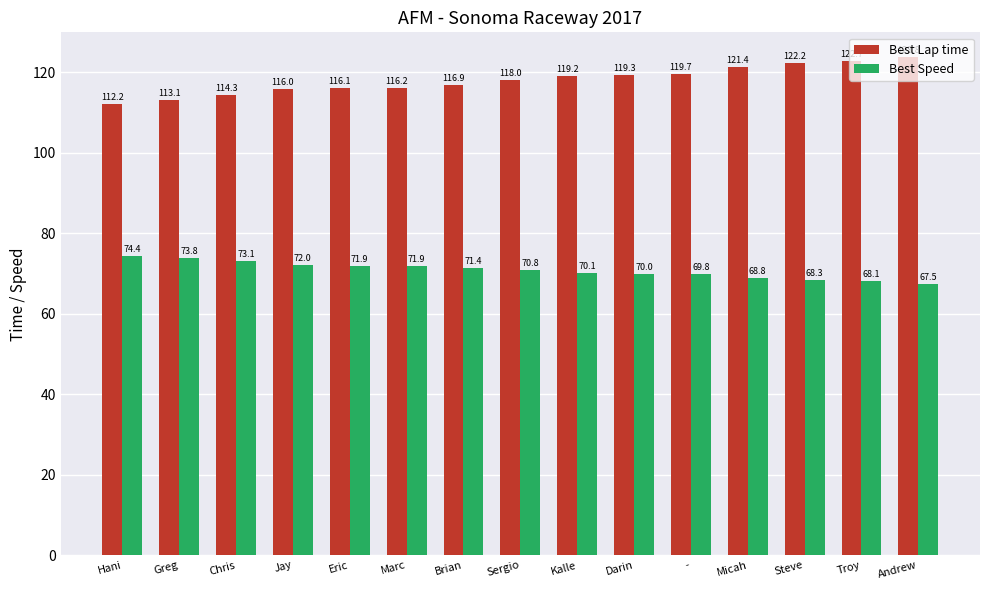

Which category has the highest value across all series?

Andrew